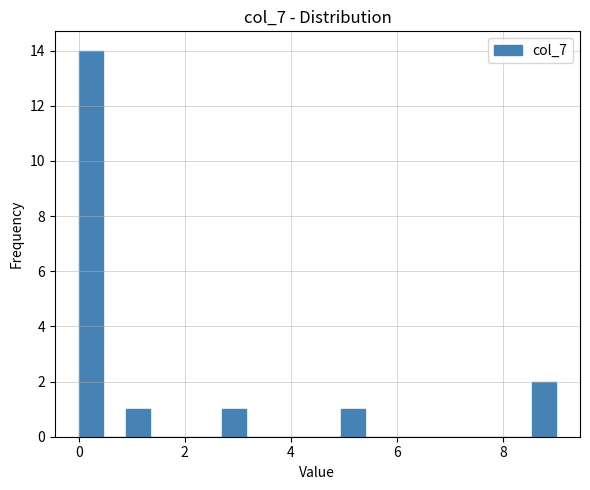

Around what value on the x-axis is the tallest bar? Give the approximate position of its centre, as read against the axis.

0.2